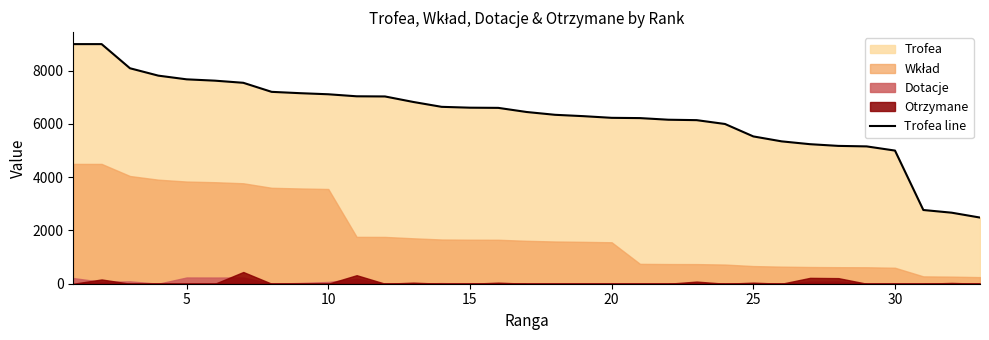

Is it true that the value at 10 is 12732?

False